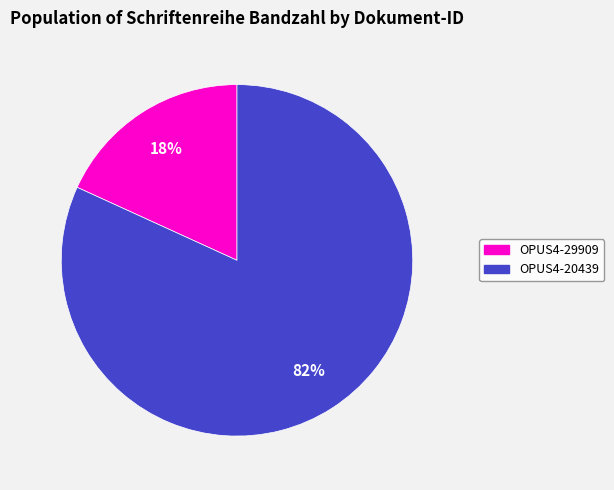

Count the number of slices in the pie.

2